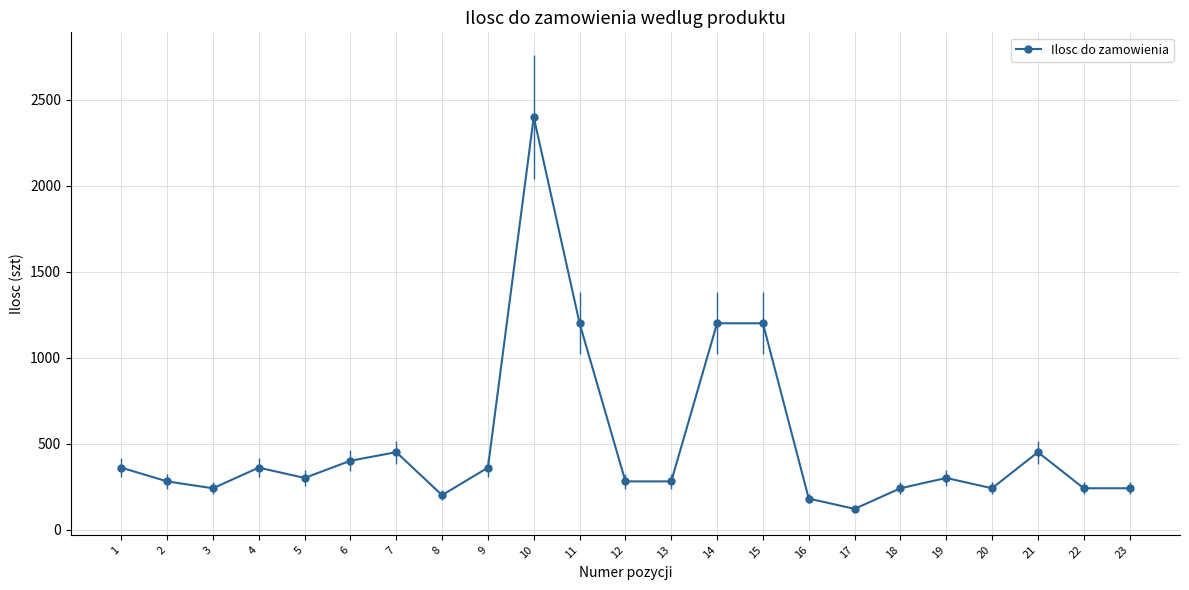

At which category does the chart reach its peak across all series?

10